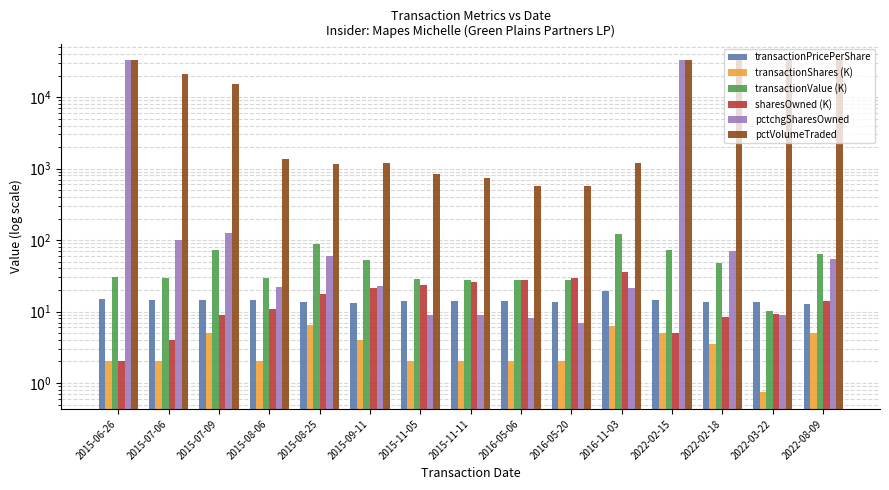

Which series has the largest total across all categories?

pctVolumeTraded